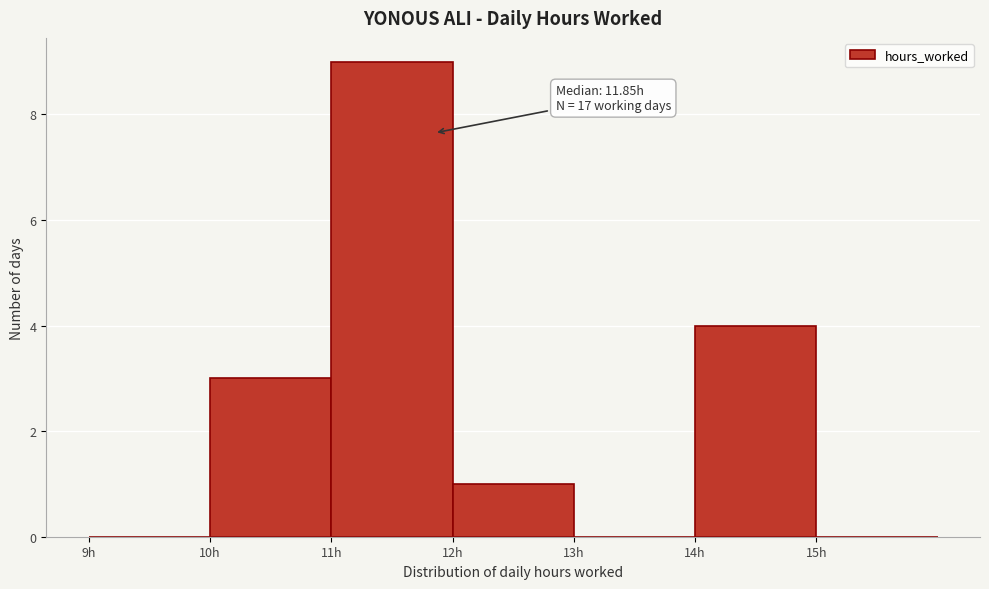

Over which range of the x-axis is the bar tallest?

11 to 12